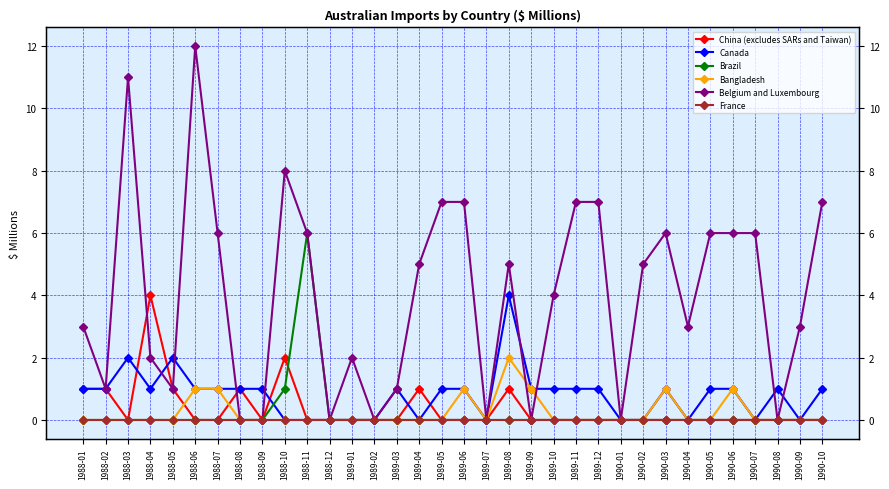

Rank the categories by Brazil value from highest to lowest.

1988-11, 1988-10, 1988-01, 1988-02, 1988-03, 1988-04, 1988-05, 1988-06, 1988-07, 1988-08, 1988-09, 1988-12, 1989-01, 1989-02, 1989-03, 1989-04, 1989-05, 1989-06, 1989-07, 1989-08, 1989-09, 1989-10, 1989-11, 1989-12, 1990-01, 1990-02, 1990-03, 1990-04, 1990-05, 1990-06, 1990-07, 1990-08, 1990-09, 1990-10